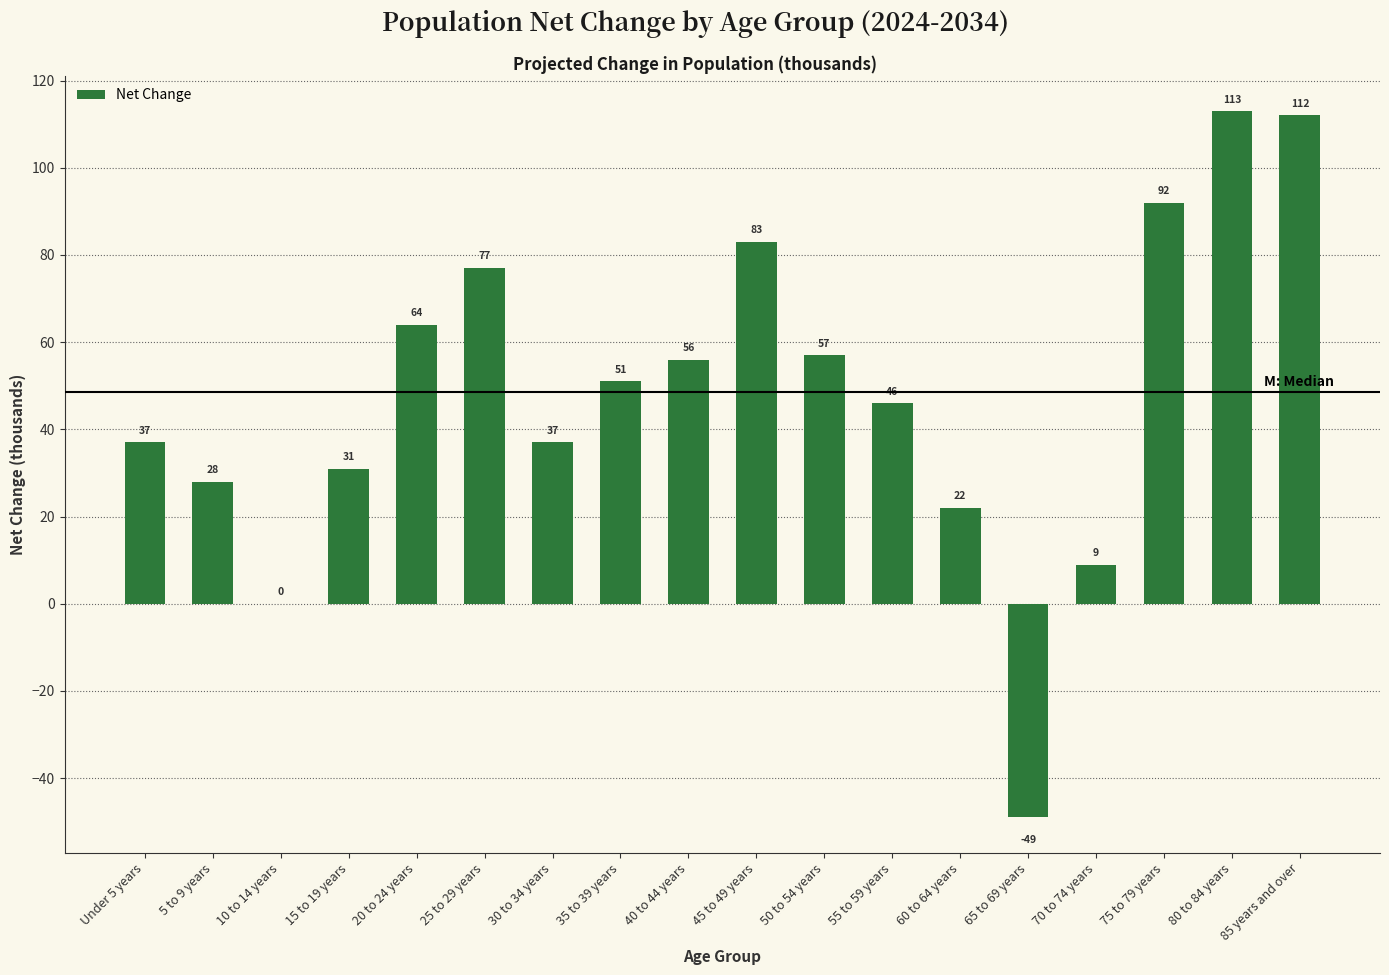

What is the ratio of the value at 40 to 44 years to the value at 35 to 39 years?

1.1